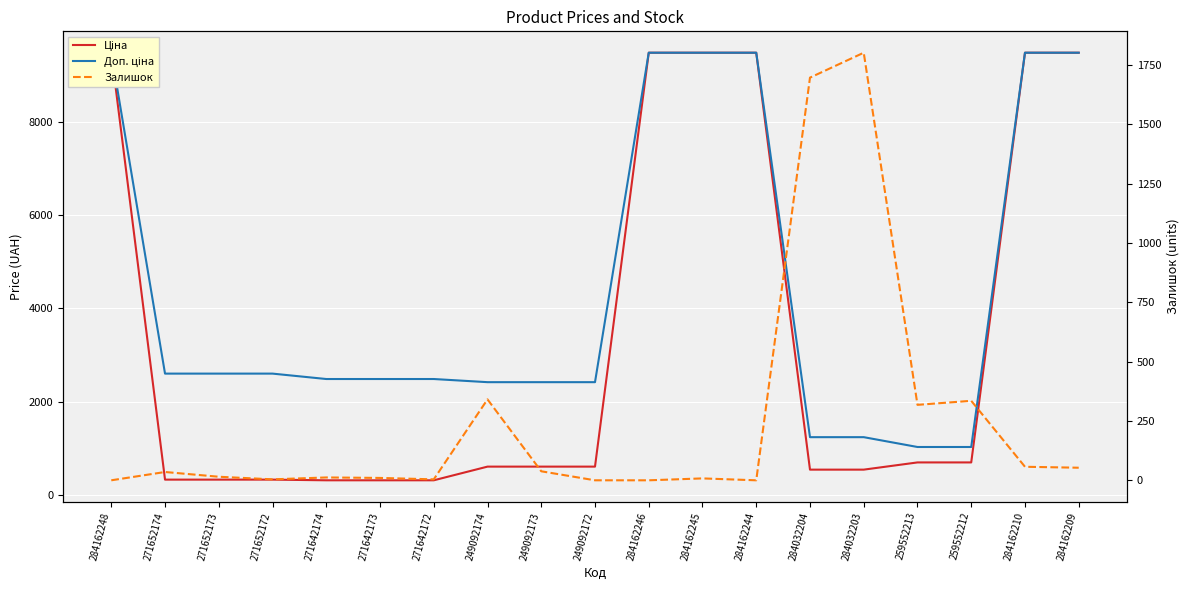

Is this an area chart (filled region under the line)?

No